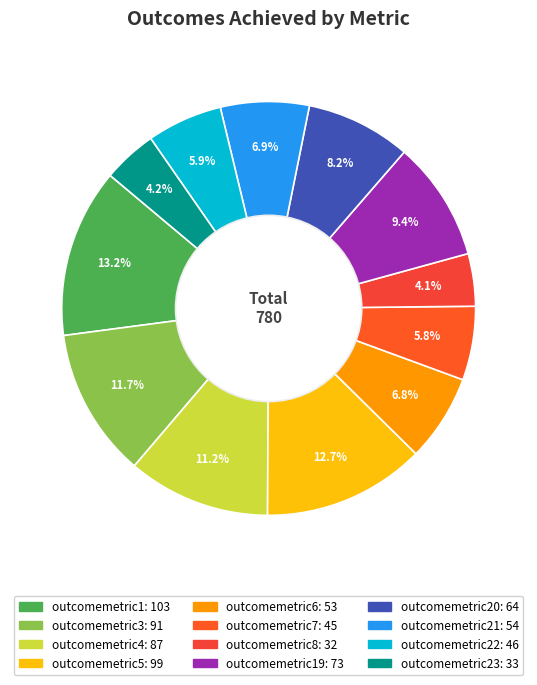

Rank the categories by value from highest to lowest.

outcomemetric1, outcomemetric5, outcomemetric3, outcomemetric4, outcomemetric19, outcomemetric20, outcomemetric21, outcomemetric6, outcomemetric22, outcomemetric7, outcomemetric23, outcomemetric8